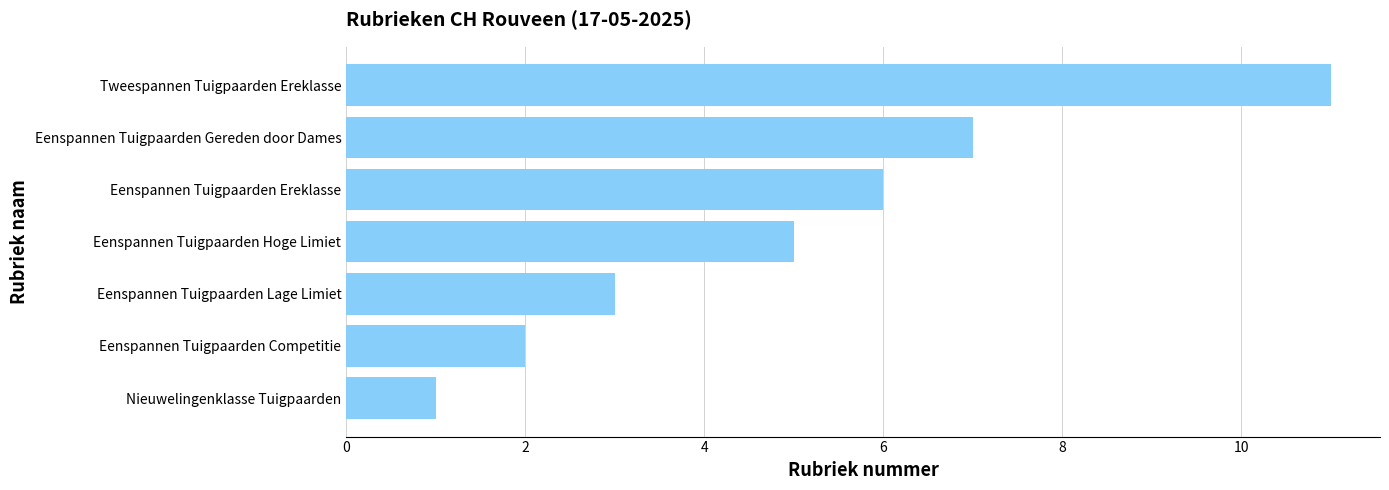

What is the change in value from Eenspannen Tuigpaarden Lage Limiet to Eenspannen Tuigpaarden Hoge Limiet?

+2